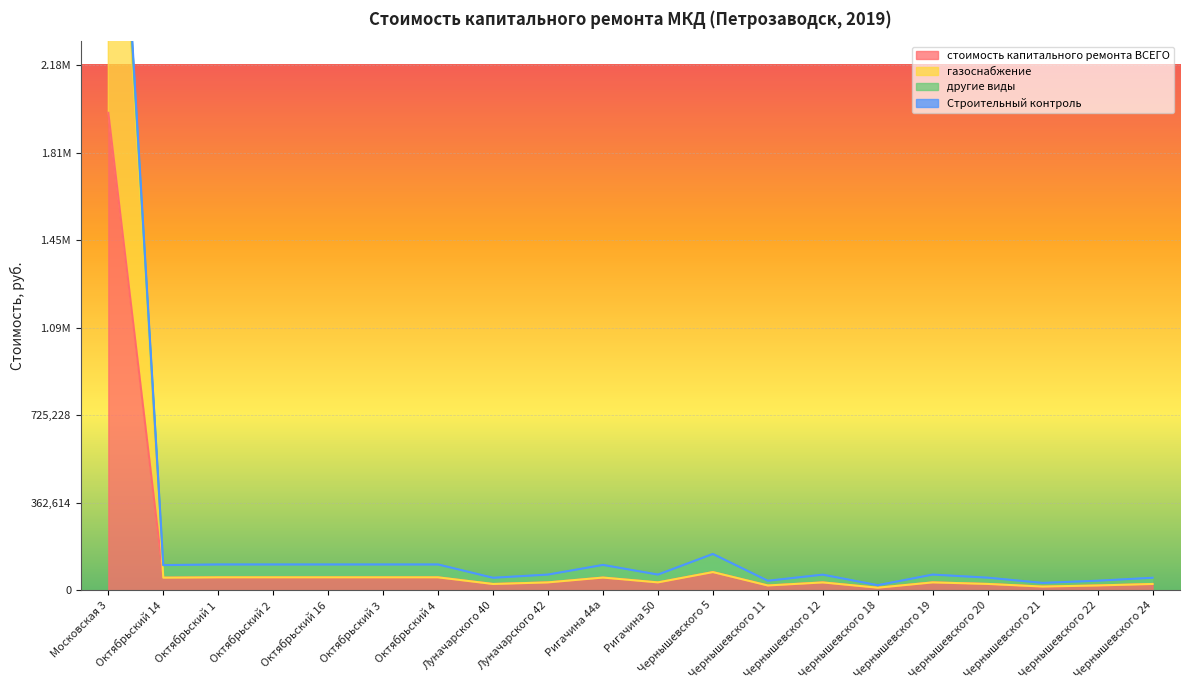

What is the sum of all стоимость капитального ремонта ВСЕГО values?

2695363.9